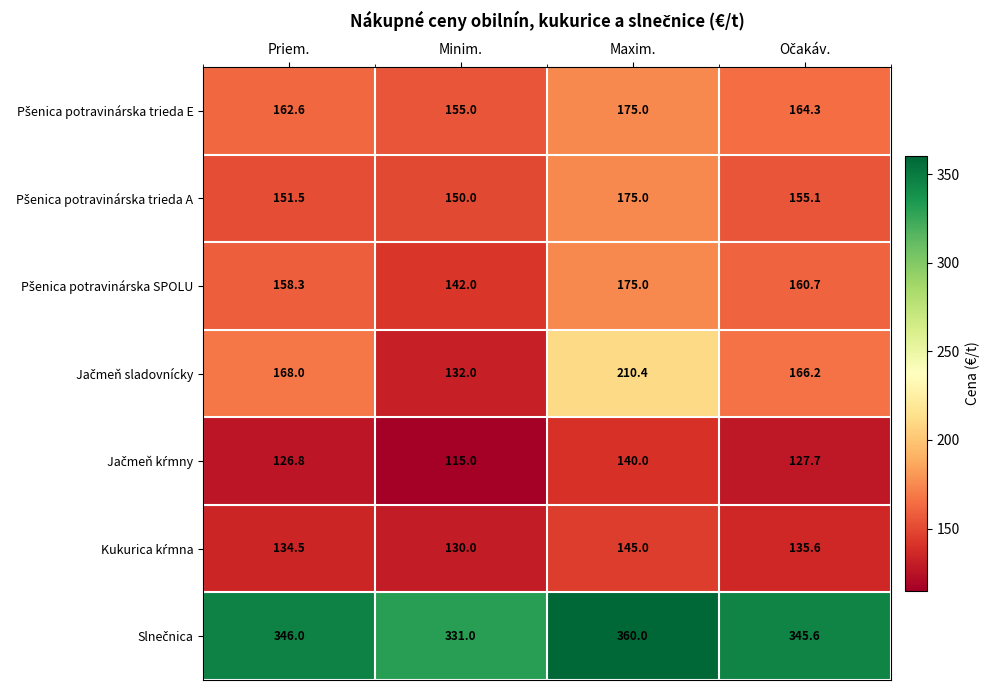

At which category is the sum across all series the highest?

Maxim.